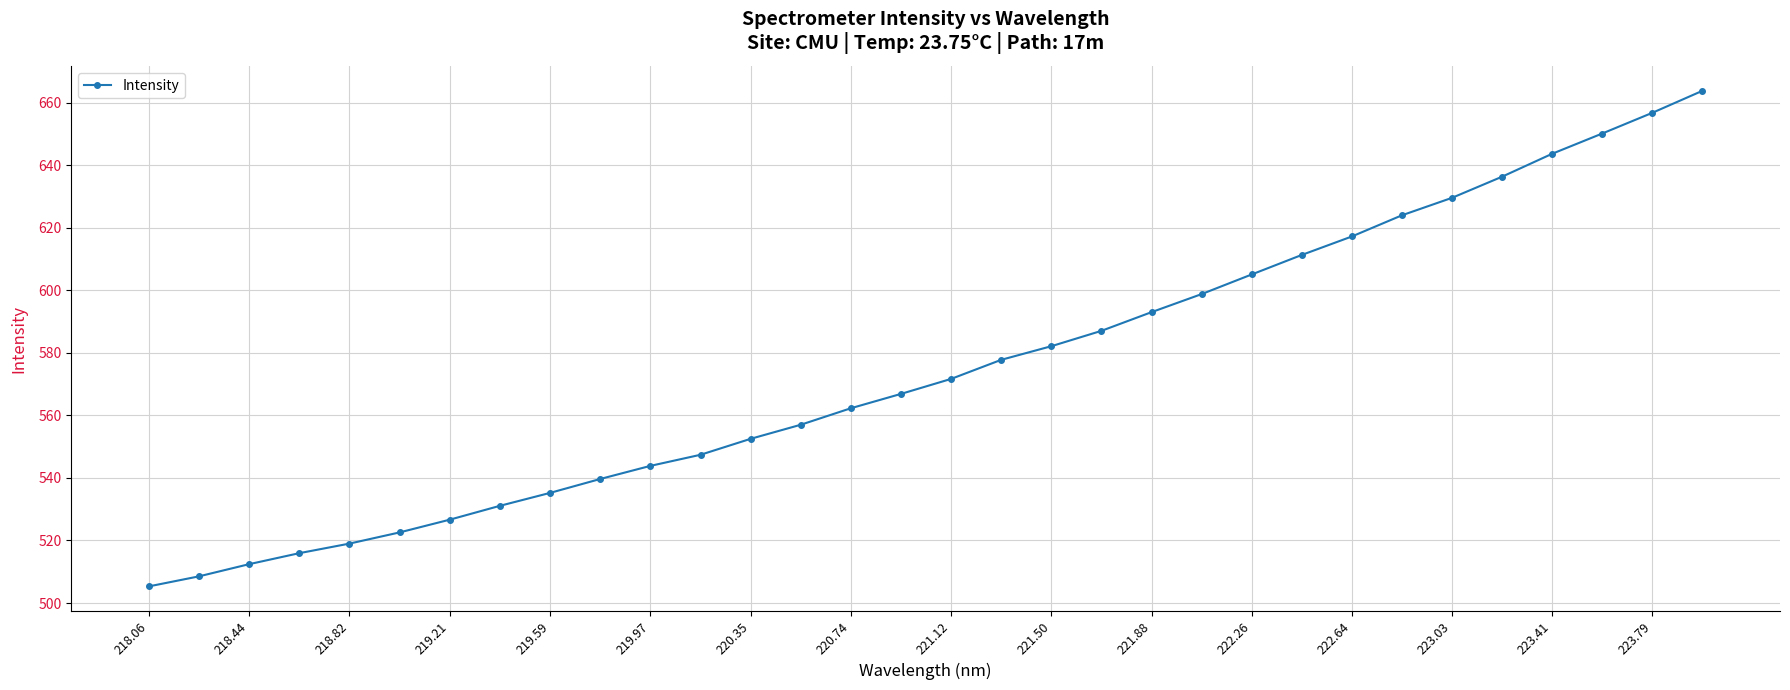

What is the maximum value shown in the chart?

663.7